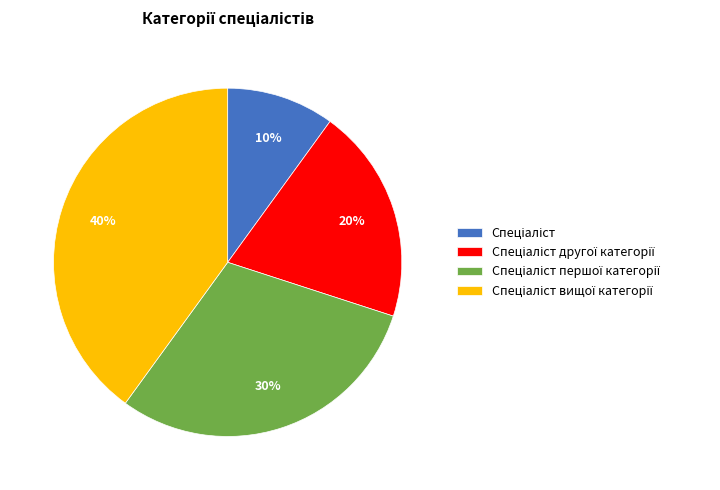

Is there any slice that represents more than half of the pie?

No